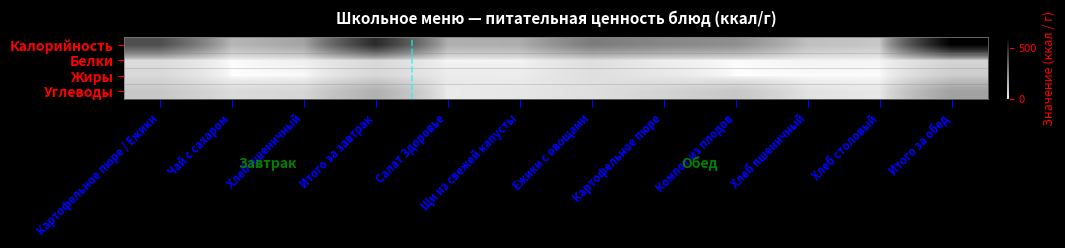

List the series in order of their peak value, highest first.

Калорийность, Углеводы, Жиры, Белки